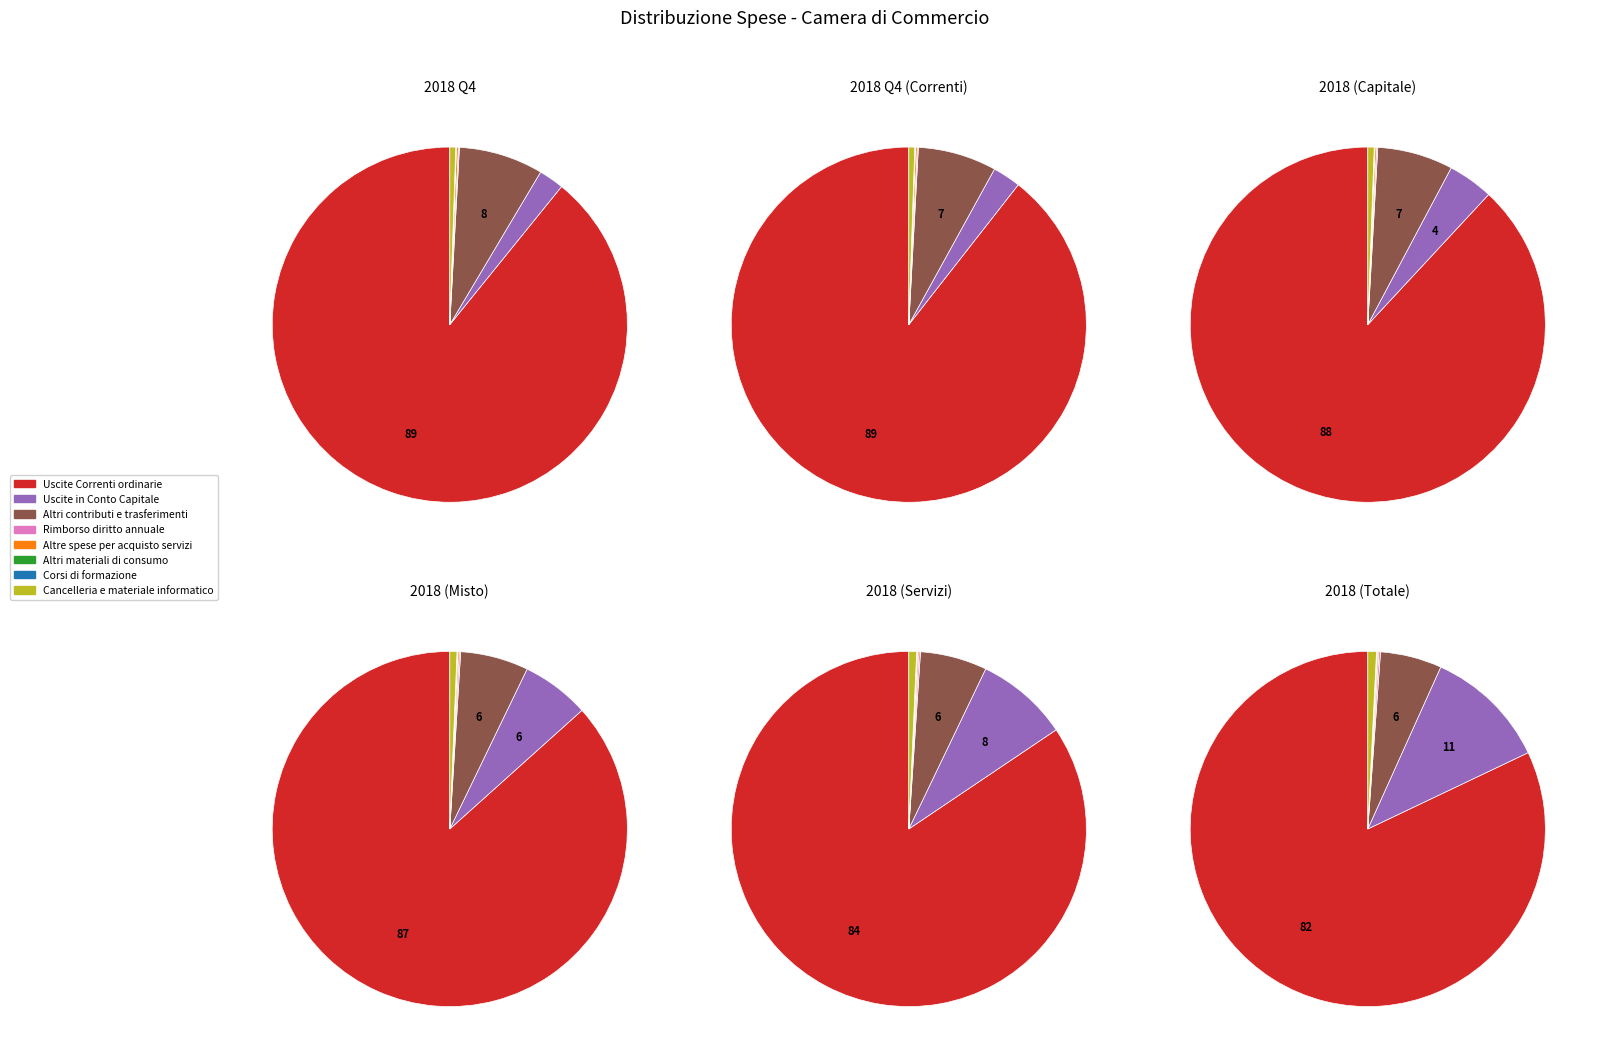

Does Uscite Correnti account for over 50% of the chart?

Yes